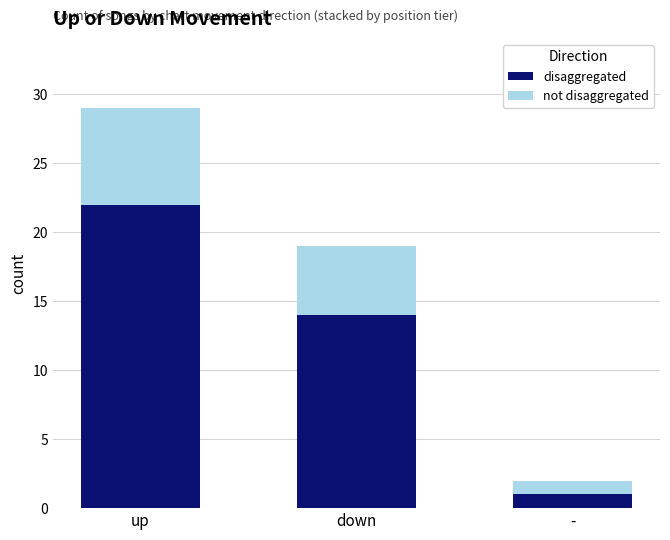

The disaggregated series shows 8 at down. True or false?

False